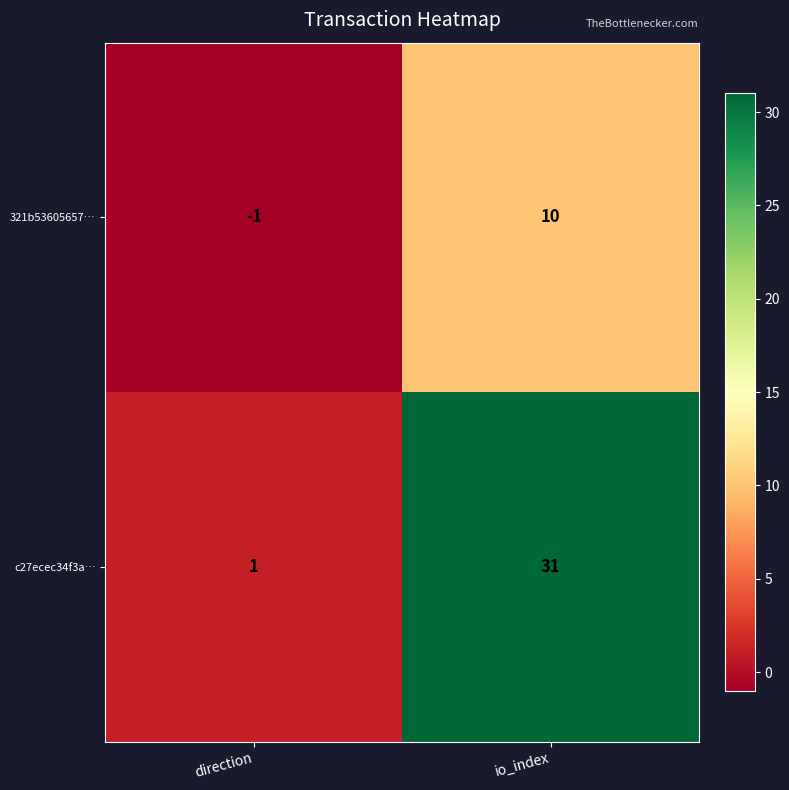

The c27ecec34f3a… series shows 31 at io_index. True or false?

True